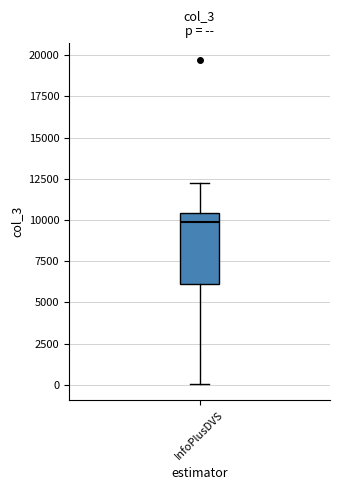

Where is the lower edge of the box for InfoPlusDVS on the y-axis? The values are not printed on the chart, so give them approximately, as read against the axis.

6000